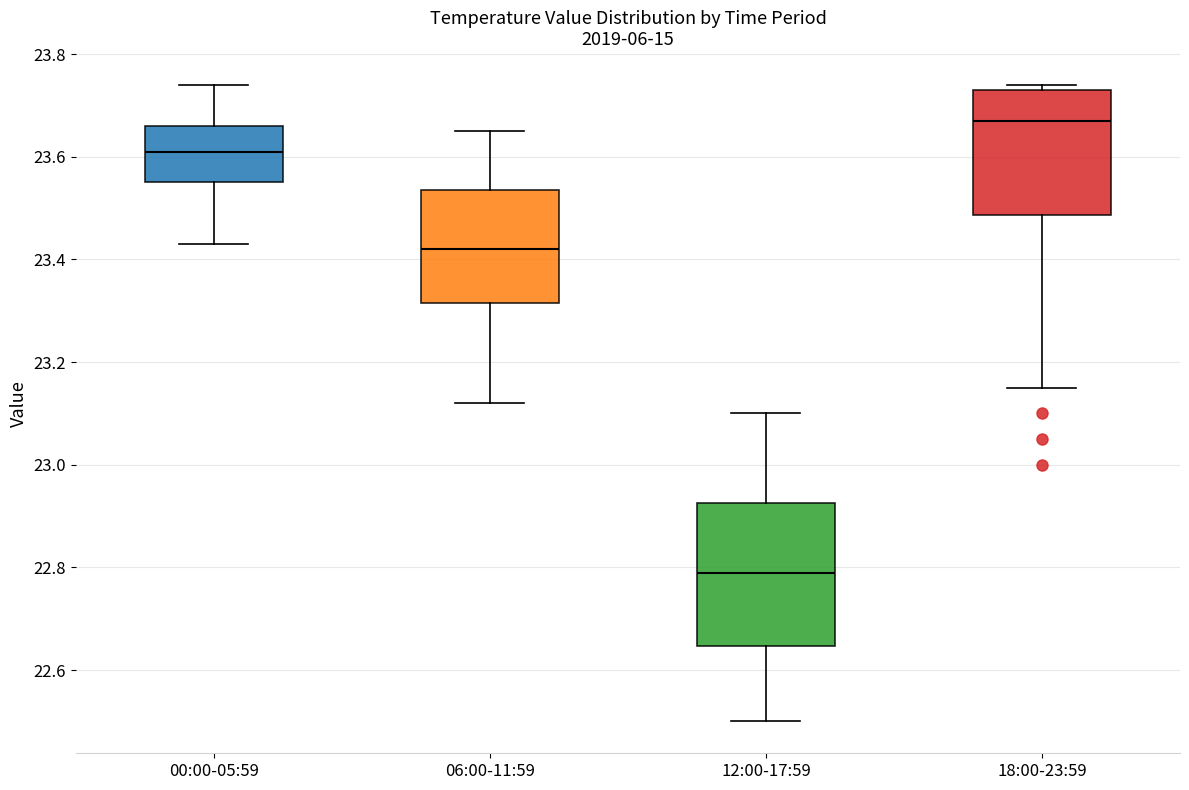

Reading left to right, transcribe this box plot: for each box, give where its median line is, the range the box spans, and where its two whiskers end, as read against the y-axis. The values are not printed on the chart, so give them approximately, as read against the axis.

00:00-05:59: median 23.62, box 23.56 to 23.66, whiskers 23.44 to 23.74
06:00-11:59: median 23.42, box 23.32 to 23.54, whiskers 23.12 to 23.66
12:00-17:59: median 22.80, box 22.64 to 22.92, whiskers 22.50 to 23.10
18:00-23:59: median 23.68, box 23.48 to 23.74, whiskers 23.16 to 23.74 (just above the box's upper edge)